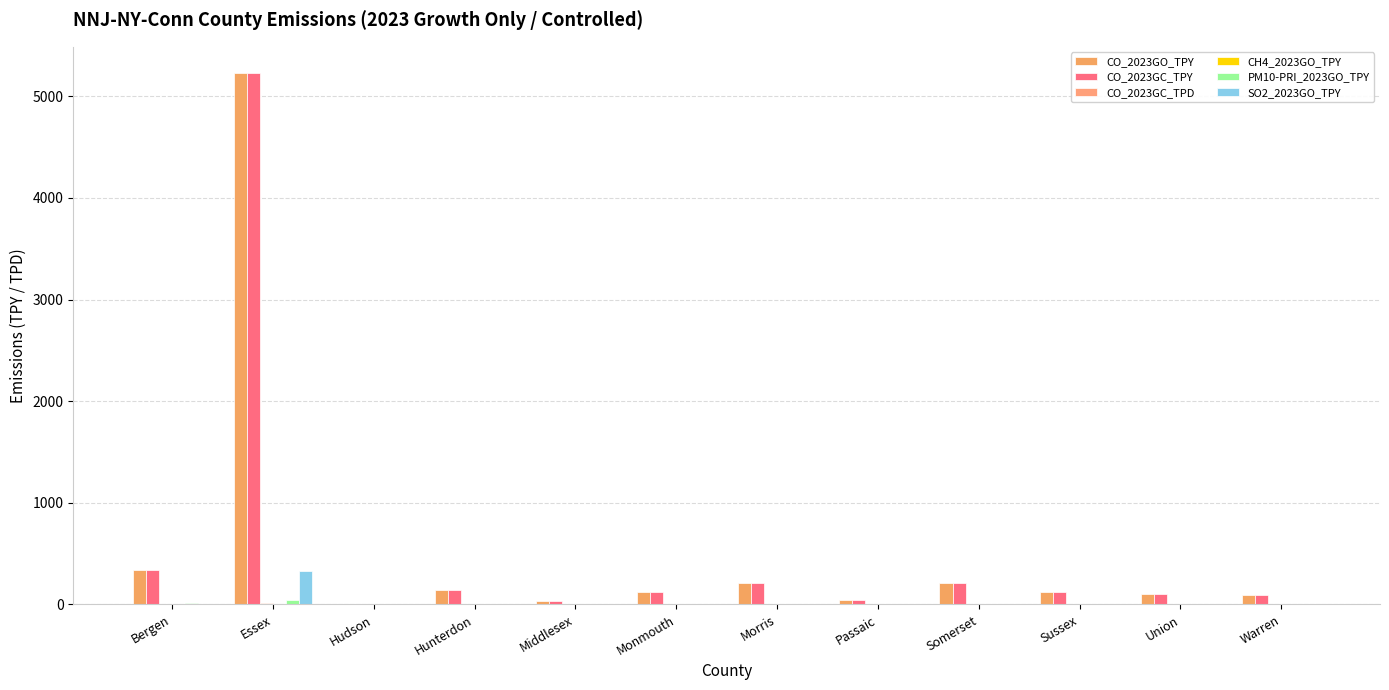

Does the chart contain stacked bars?

No